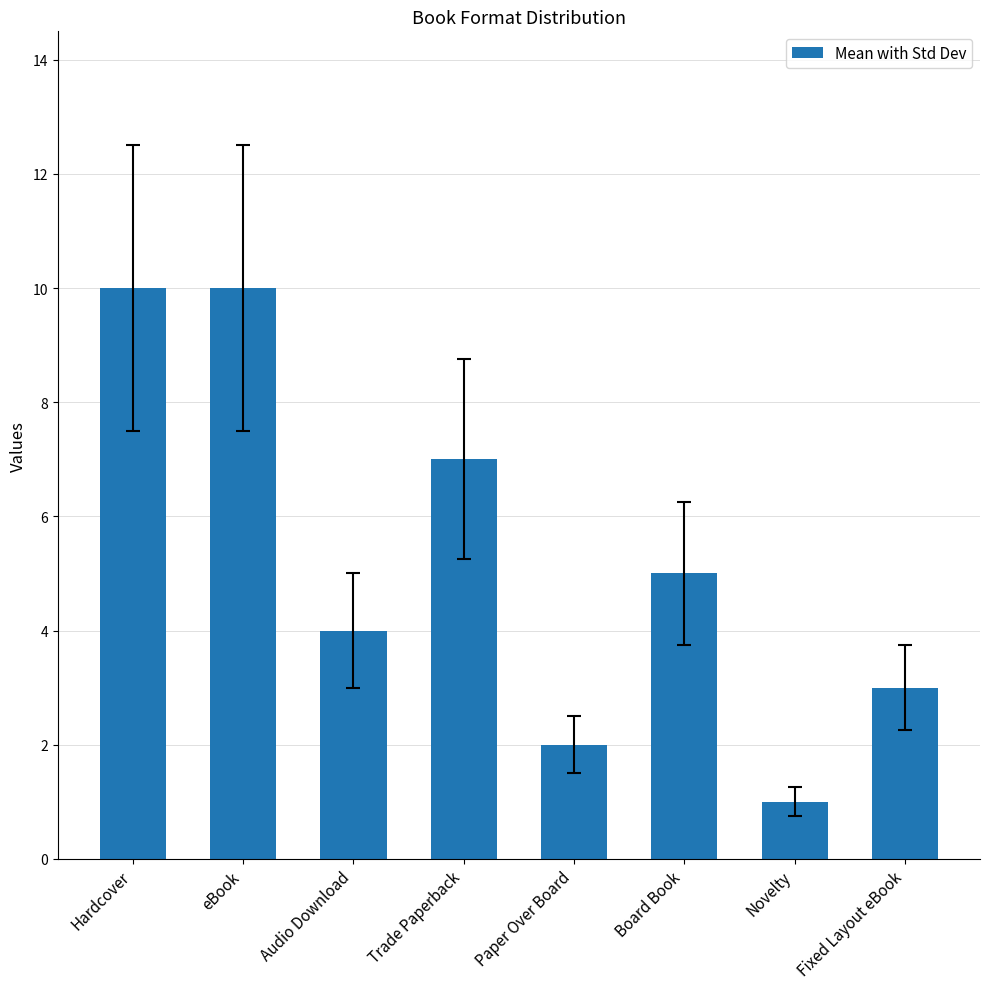

Reading left to right, list all the values displayed in this chart.

10	10	4	7	2	5	1	3